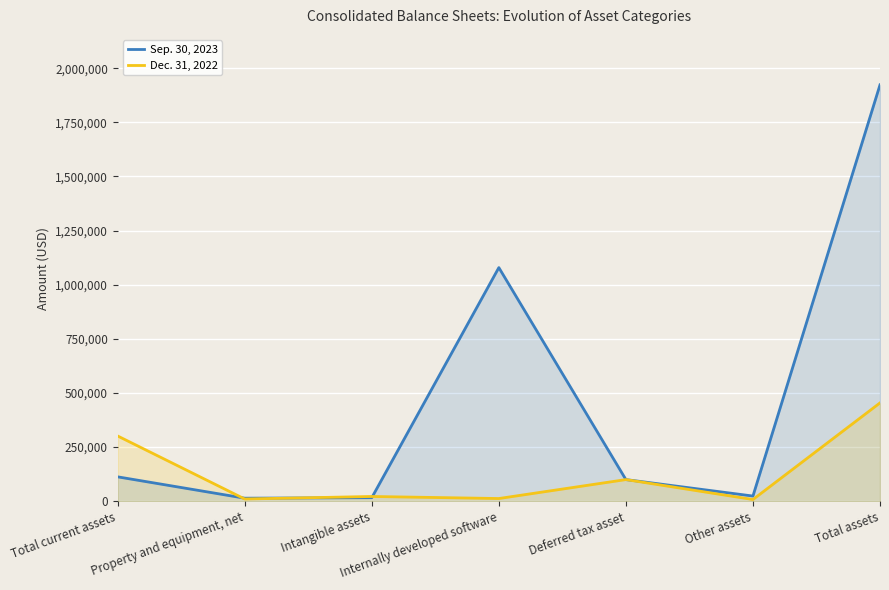

What are all the series names shown in the legend?

Sep. 30, 2023, Dec. 31, 2022